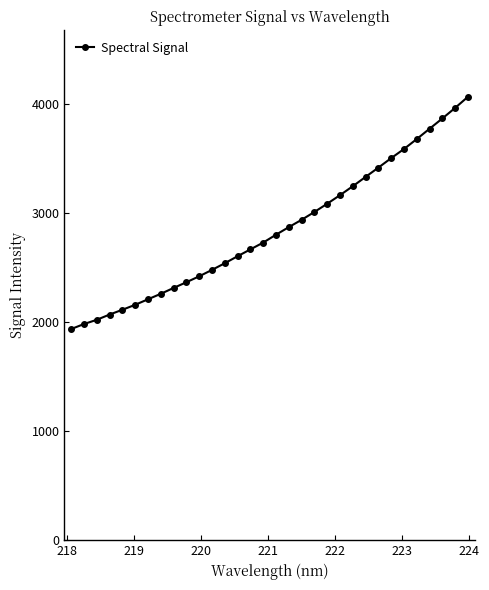

True or false: the data has more than 1 interior local peaks.

False